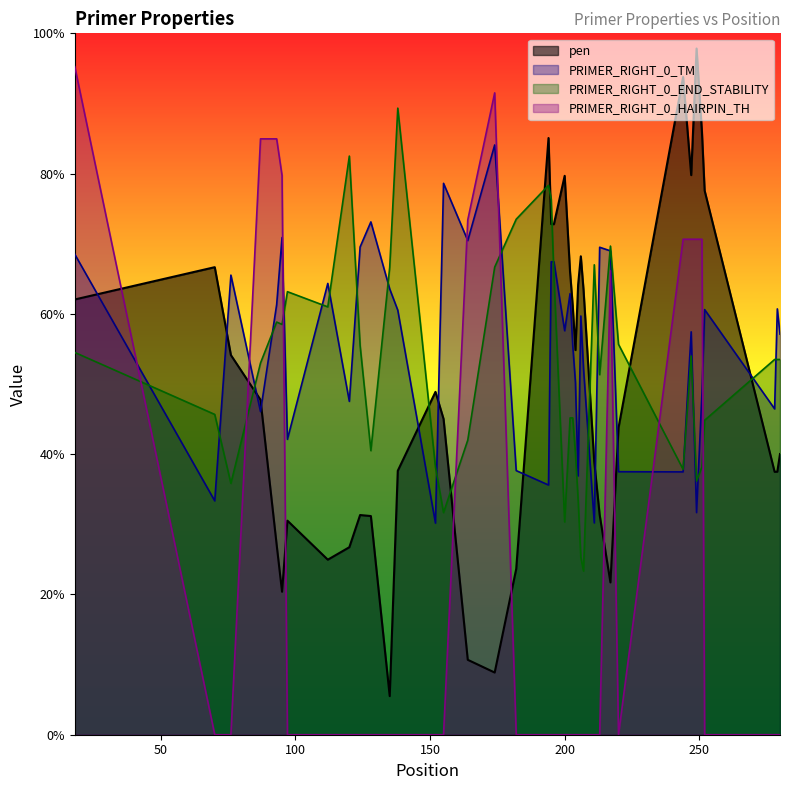

True or false: PRIMER_RIGHT_0_END_STABILITY has more than 2 points higher than both neighbors.

True